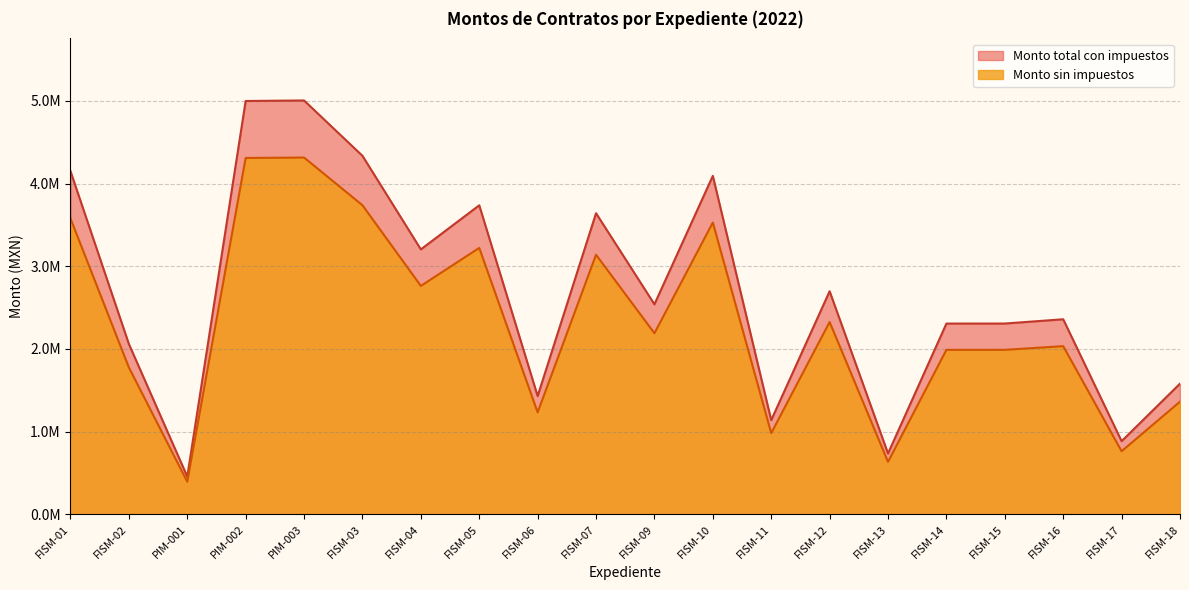

Does the chart display data point markers on the line(s)?

No